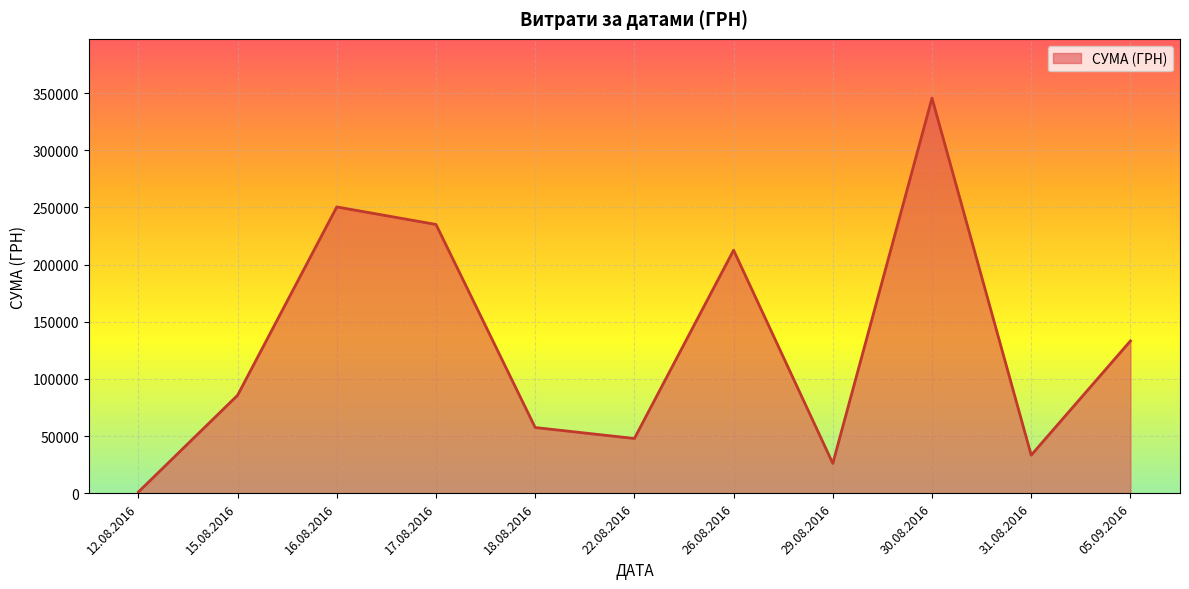

List the labels in order of value, smallest first.

12.08.2016, 29.08.2016, 31.08.2016, 22.08.2016, 18.08.2016, 15.08.2016, 05.09.2016, 26.08.2016, 17.08.2016, 16.08.2016, 30.08.2016